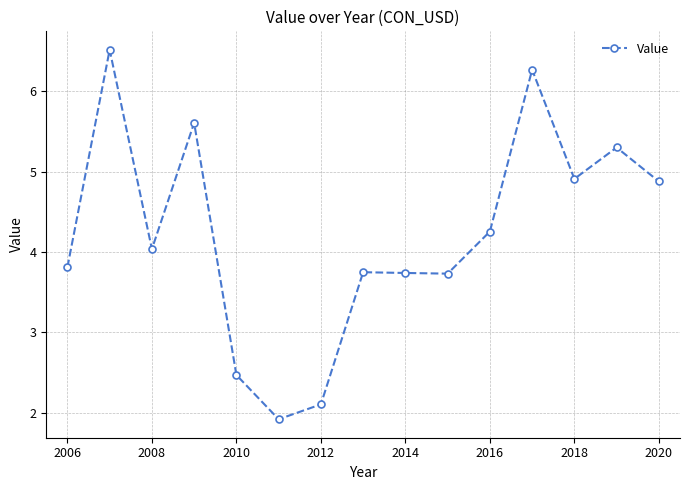

What is the average value?

4.2